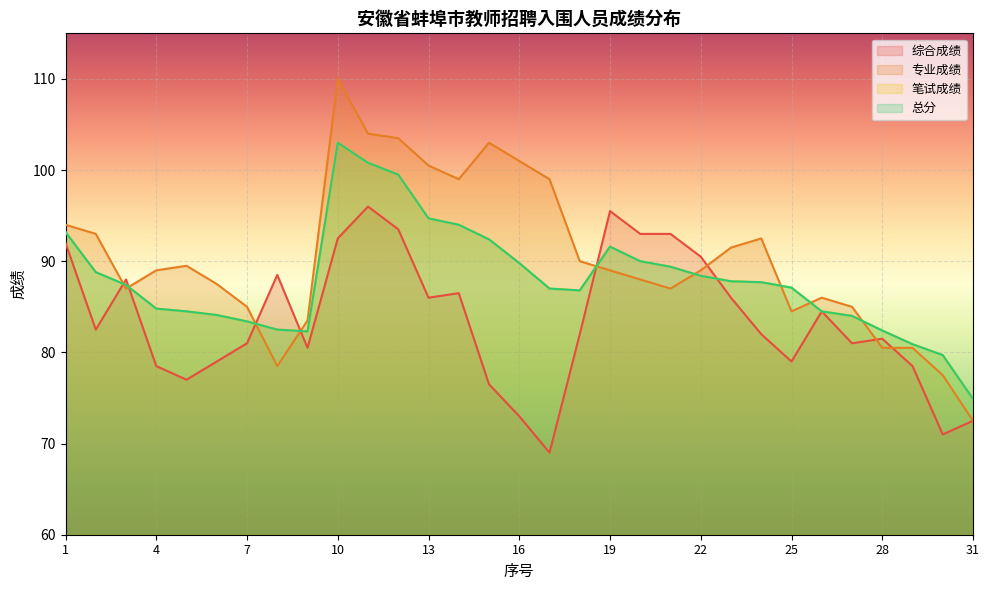

Does the chart display data point markers on the line(s)?

No